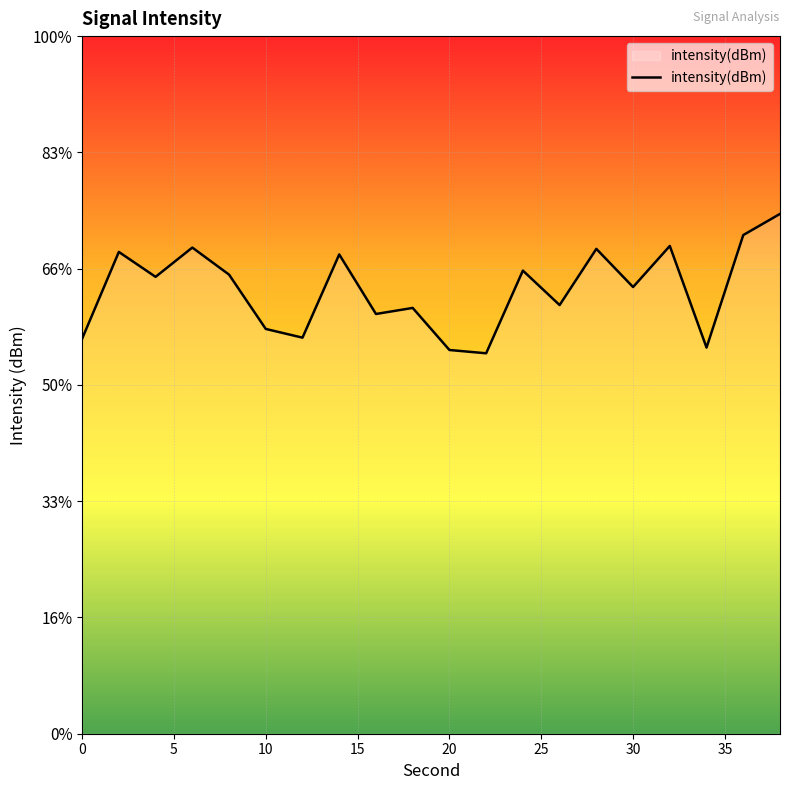

Which has a higher value, 28 or 38?

38